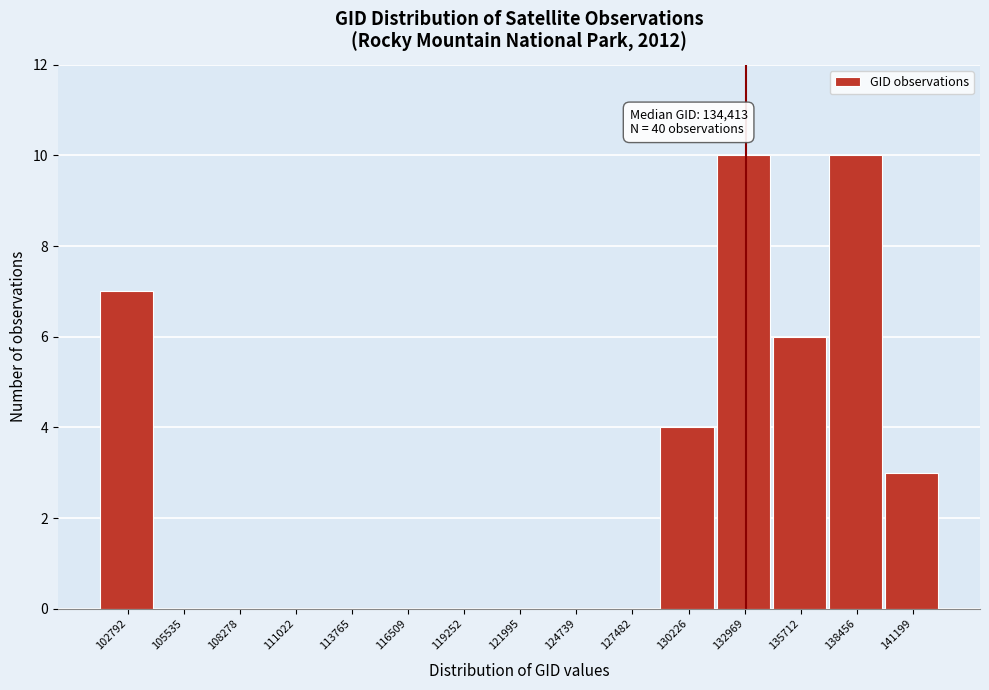

Reading right to left, transcribe all the data shown in this chart.

141199=3	138456=10	135712=6	132969=10	130226=4	127482=0	124739=0	121995=0	119252=0	116509=0	113765=0	111022=0	108278=0	105535=0	102792=7